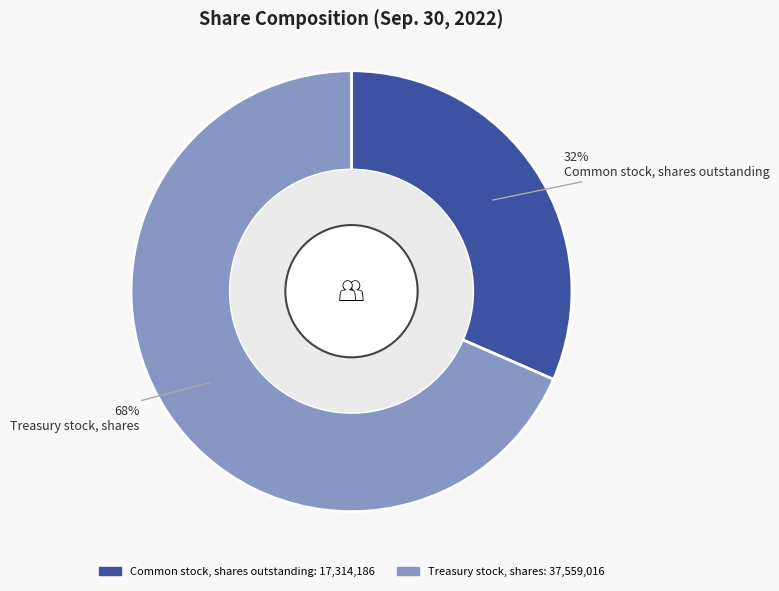

Count the number of slices in the pie.

2